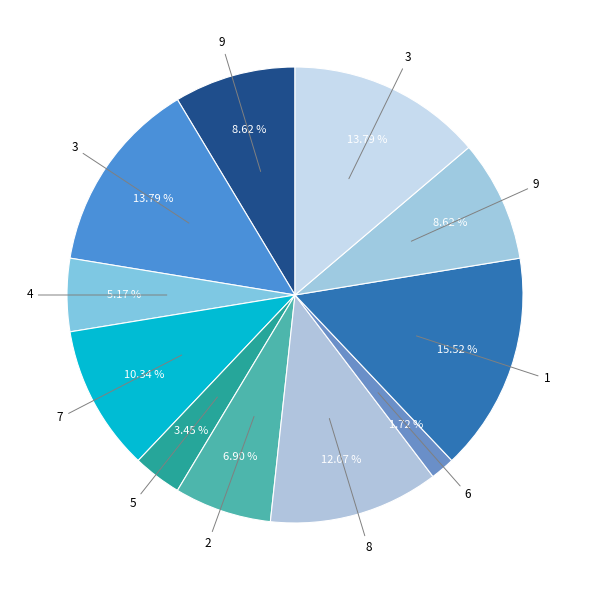

Which slice is the smallest?

6